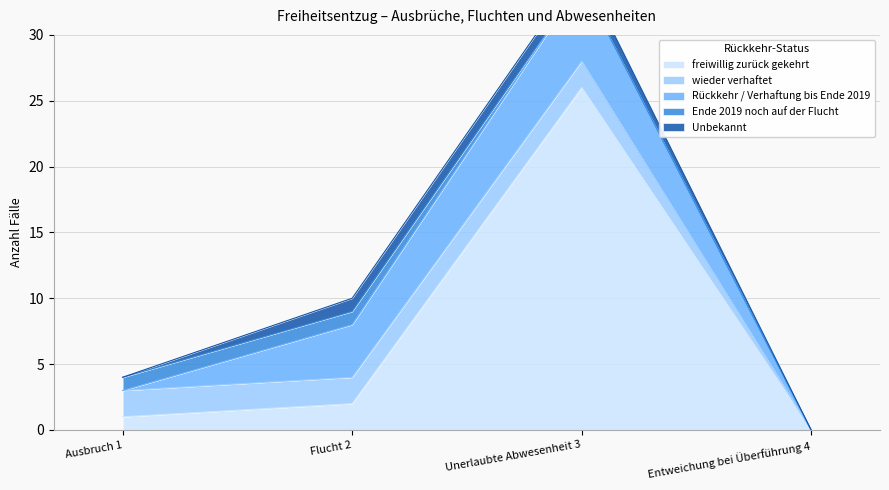

What value does the Ende 2019 noch auf der Flucht series have at Ausbruch 1?

1